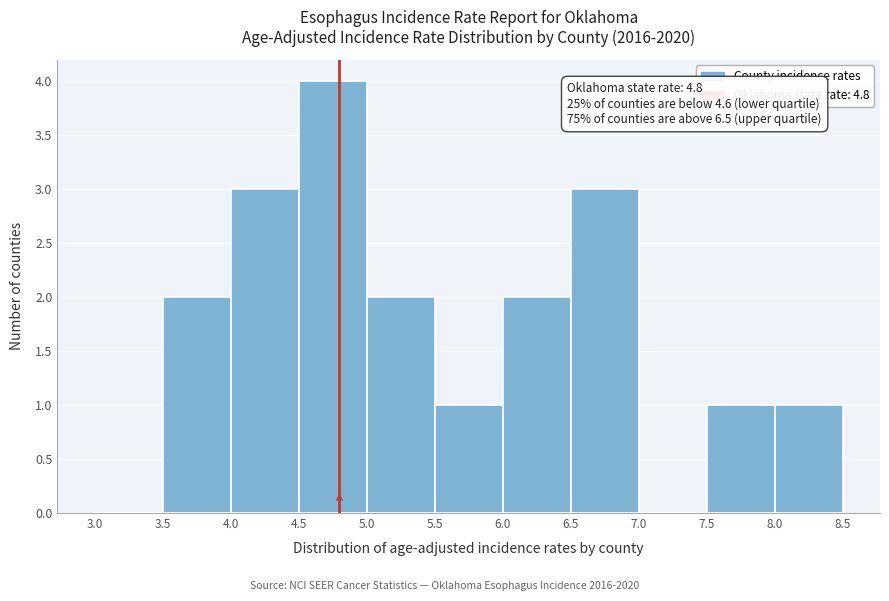

Over which range of the x-axis is the bar tallest?

4.5 to 5.0